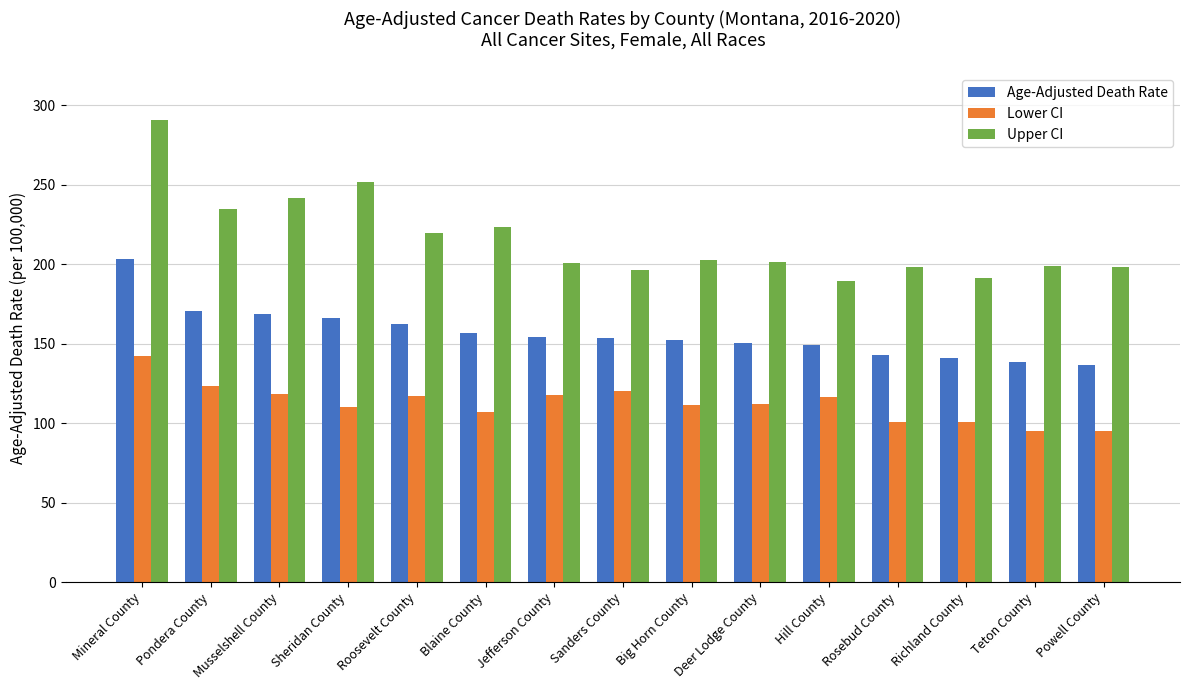

What are all the series names shown in the legend?

Age-Adjusted Death Rate, Lower CI, Upper CI